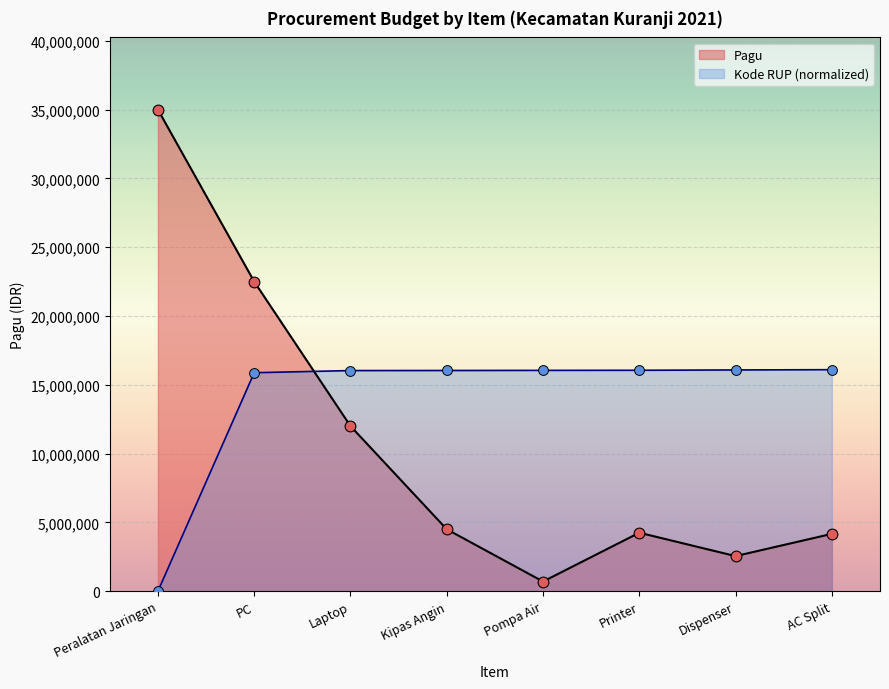

Approximately how many times larger is the value at Laptop compared to Kipas Angin?

2.7